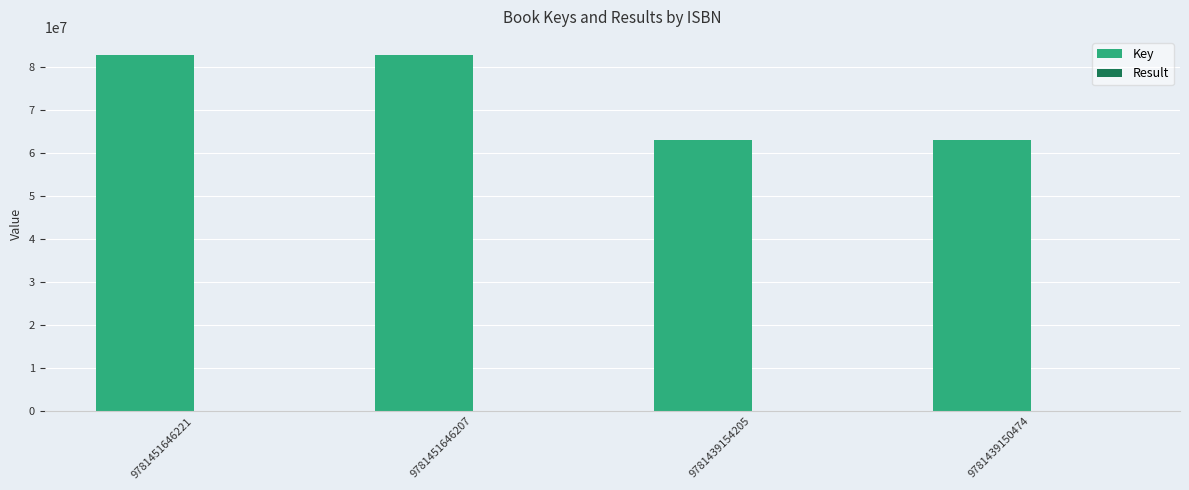

What is the greatest value displayed?

82883260